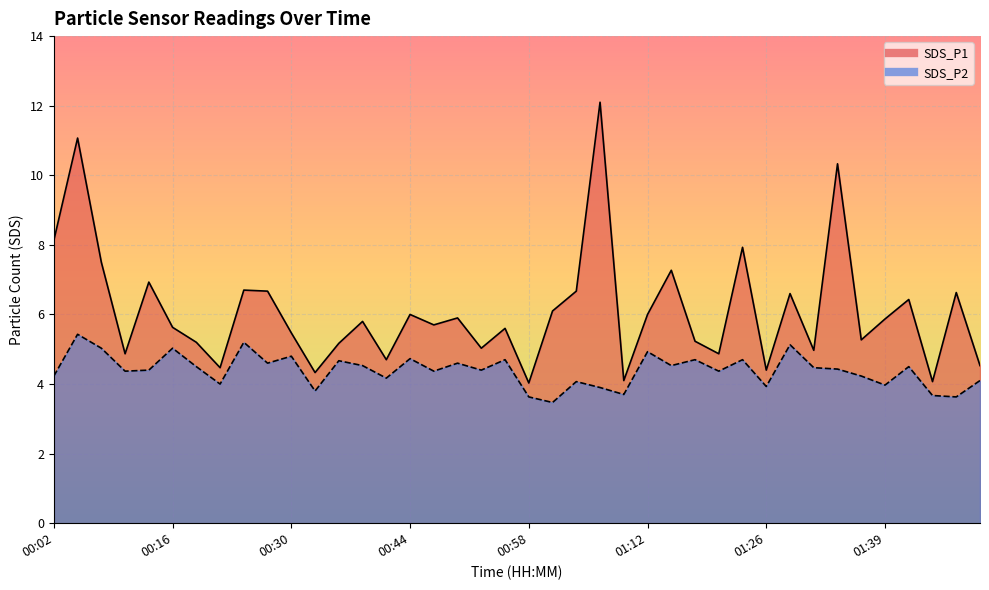

What is the difference between the maximum and second lowest values in the SDS_P2 series?

1.8